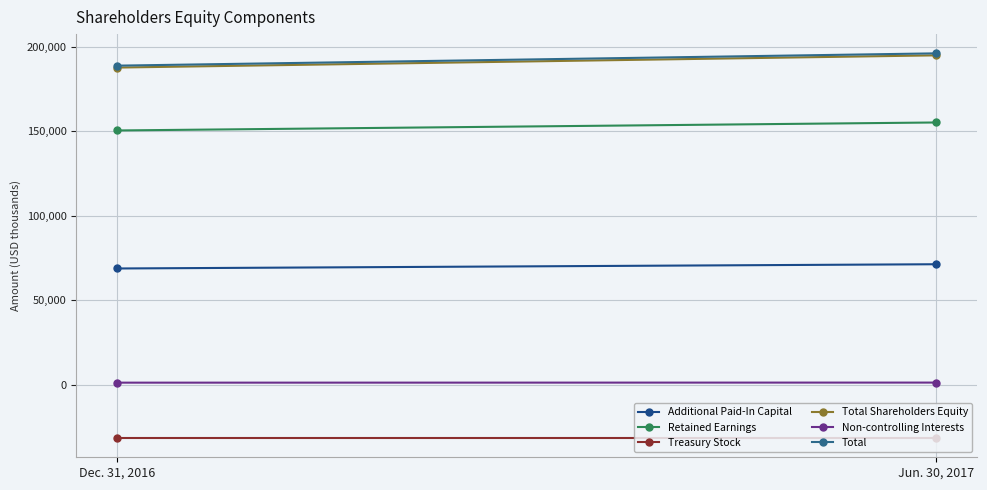

Reading left to right, transcribe all the data shown in this chart.

Additional Paid-In Capital: 68687	71197
Retained Earnings: 150342	155068
Treasury Stock: -31628	-31628
Total Shareholders Equity: 187548	194784
Non-controlling Interests: 1140	1182
Total: 188688	195966